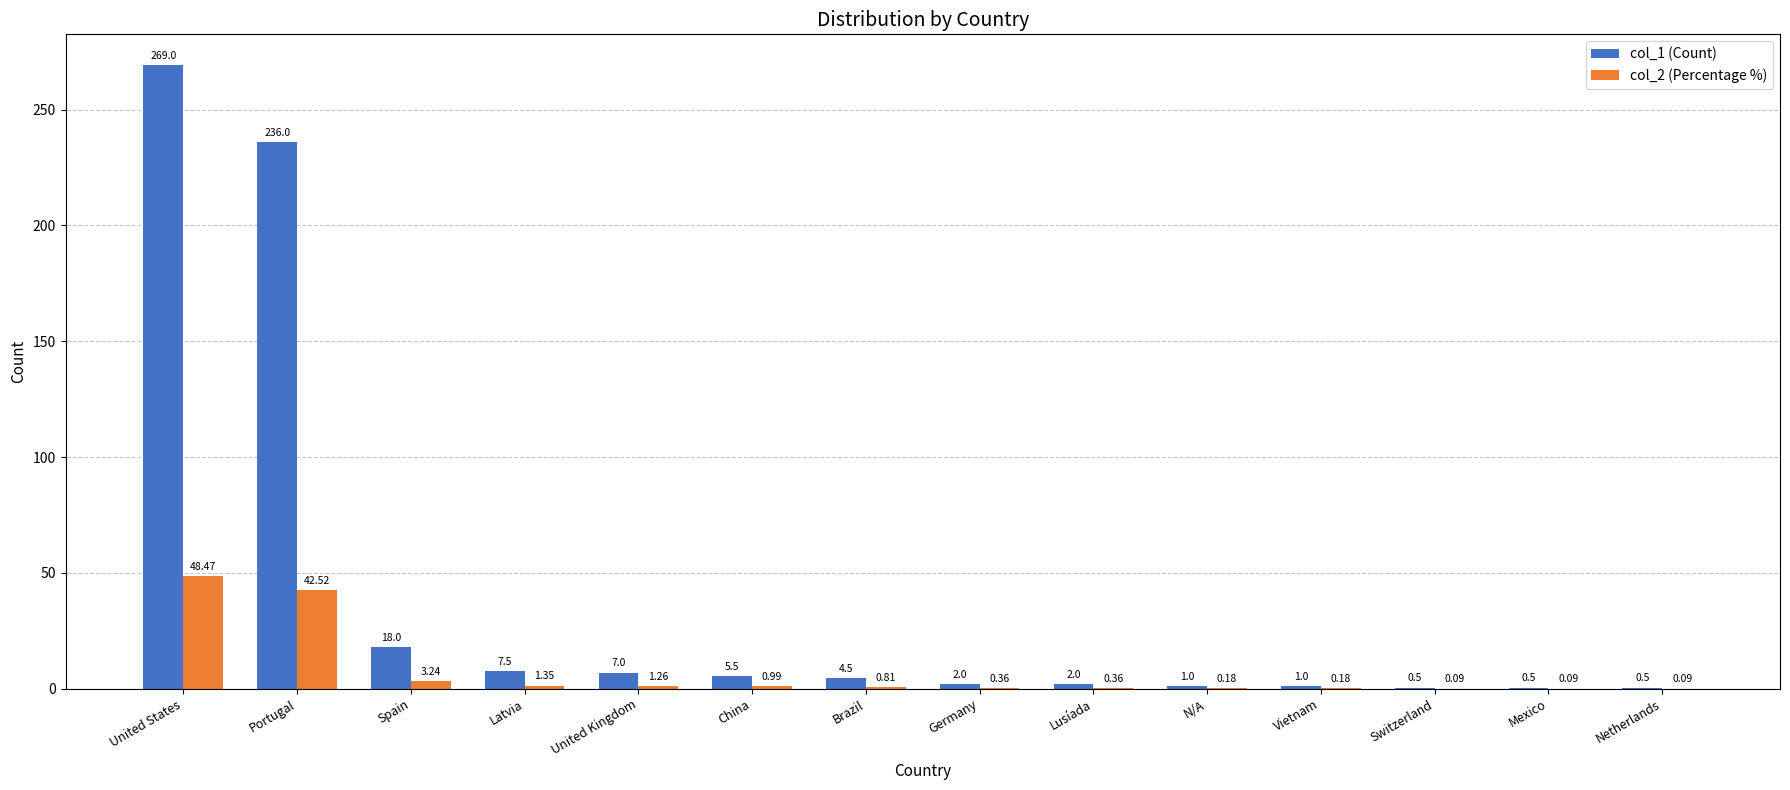

What is the total value across all series at China?

6.5